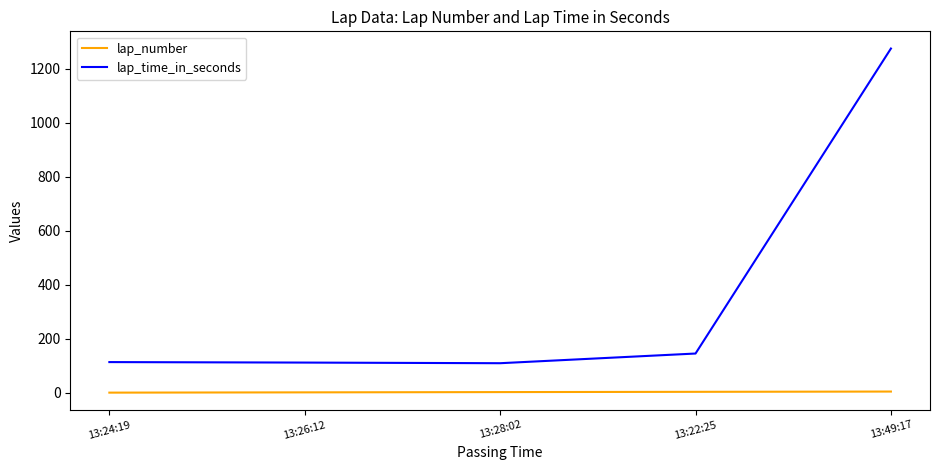

How many values in the lap_time_in_seconds series exceed 114?

3